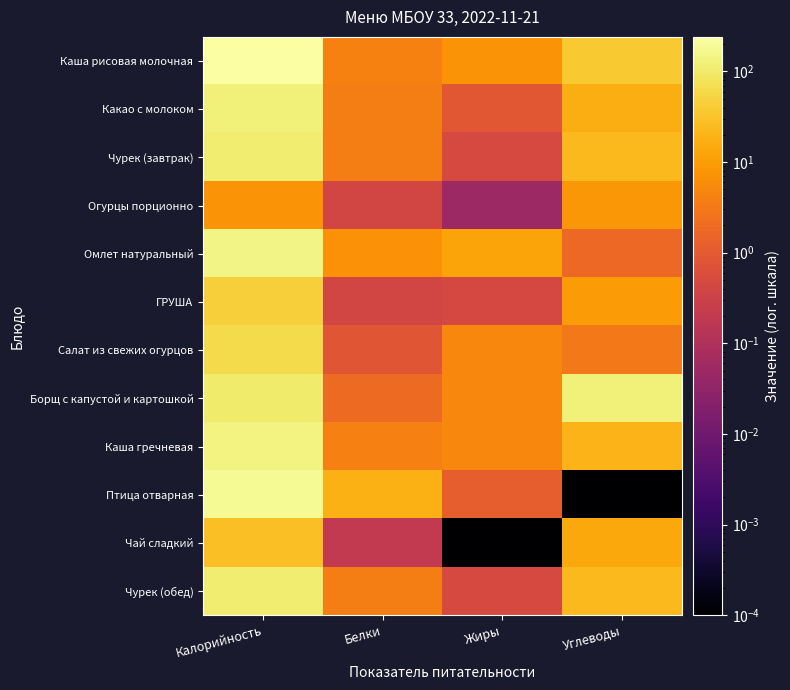

Which label corresponds to the largest value in the chart?

Калорийность